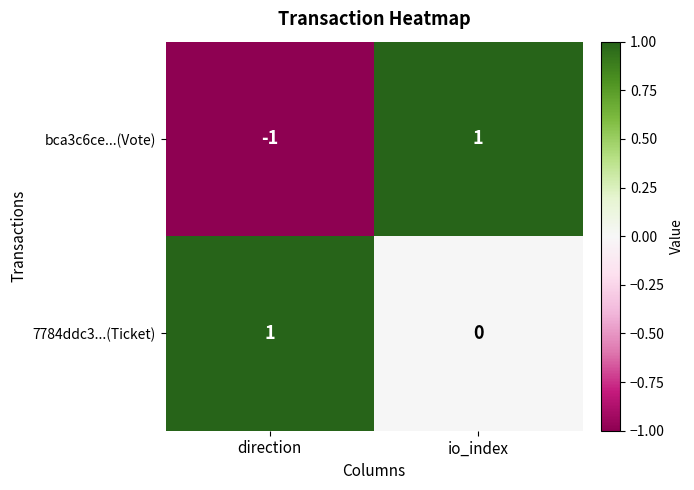

Rank the series at direction from highest to lowest value.

7784ddc3...(Ticket), bca3c6ce...(Vote)